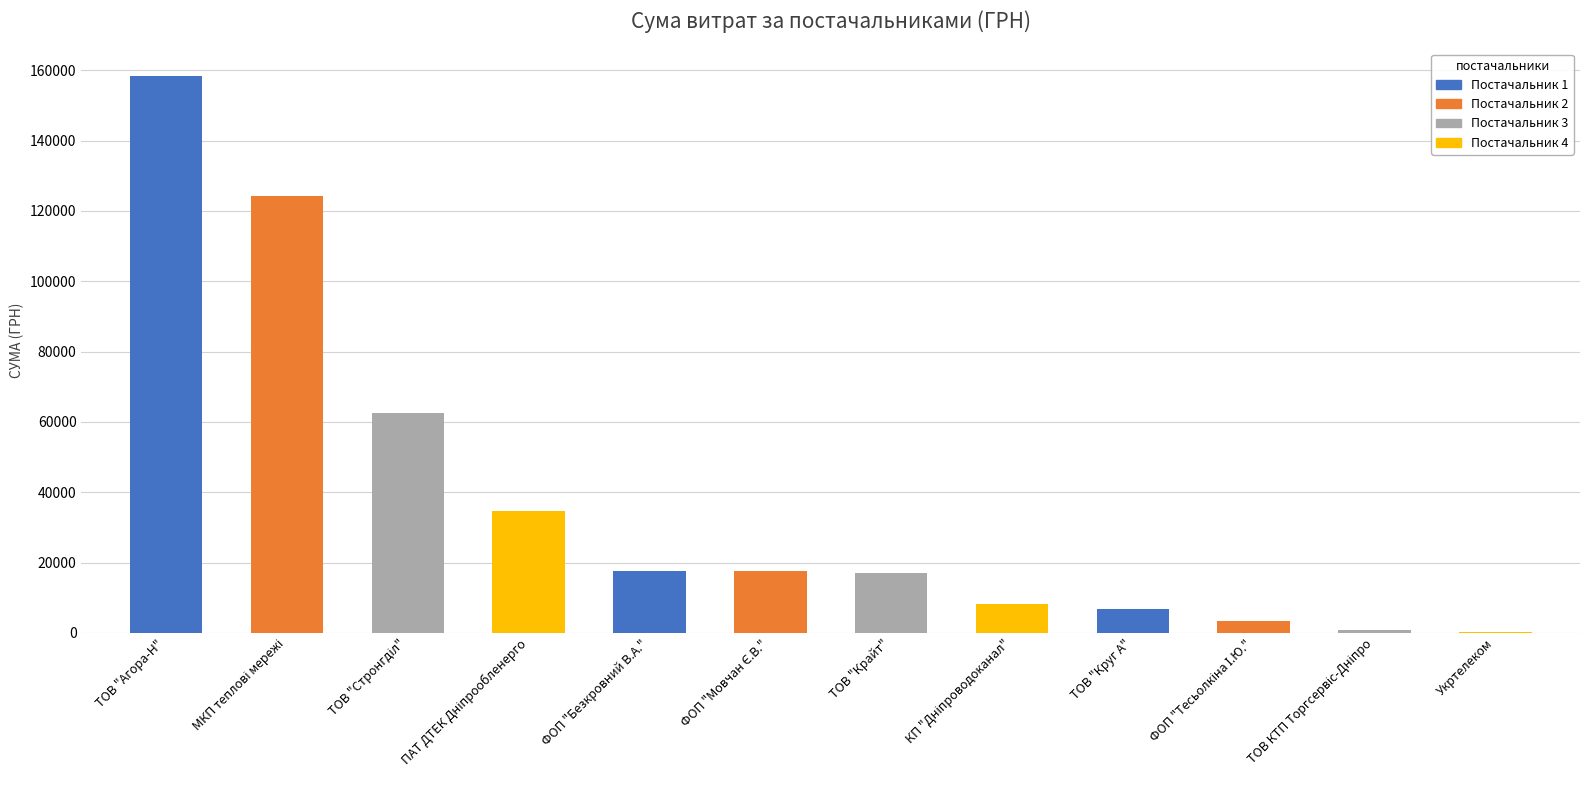

What is the average value?

37605.5